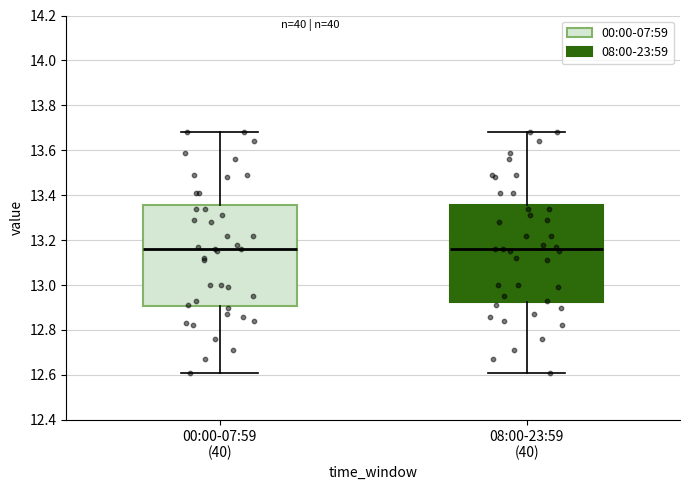

Where is the upper edge of the box for 08:00-23:59 (40) on the y-axis? The values are not printed on the chart, so give them approximately, as read against the axis.

13.36